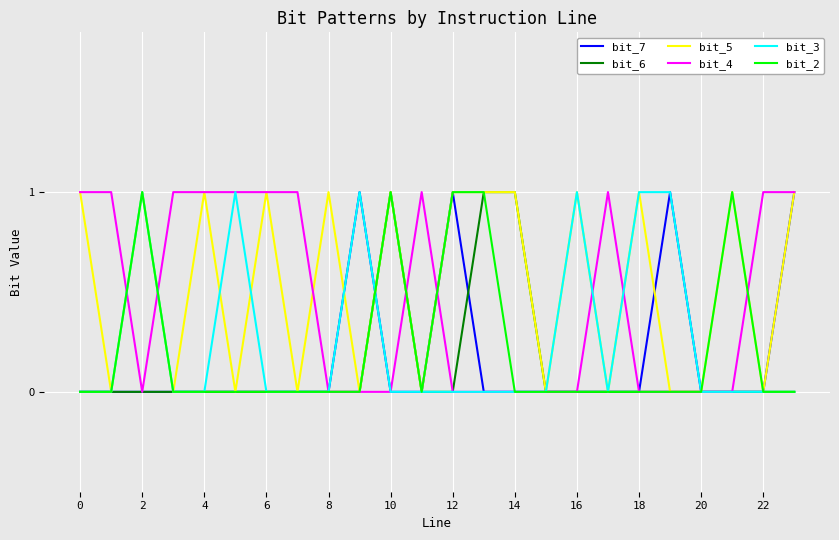

True or false: bit_2 and bit_7 cross at least once.

True